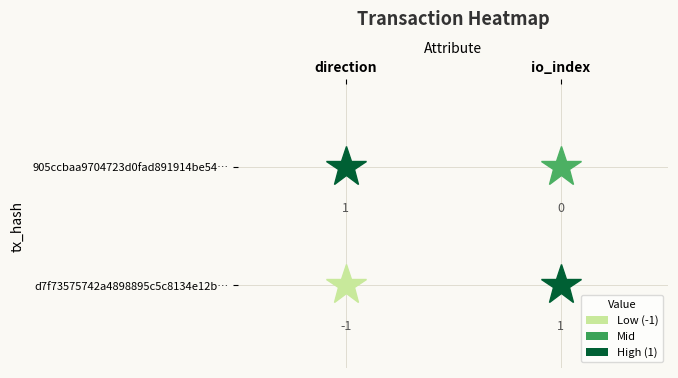

Count the d7f73575742a4898895c5c8134e12b2bafdeba6 values in the range -1 to 1.

2